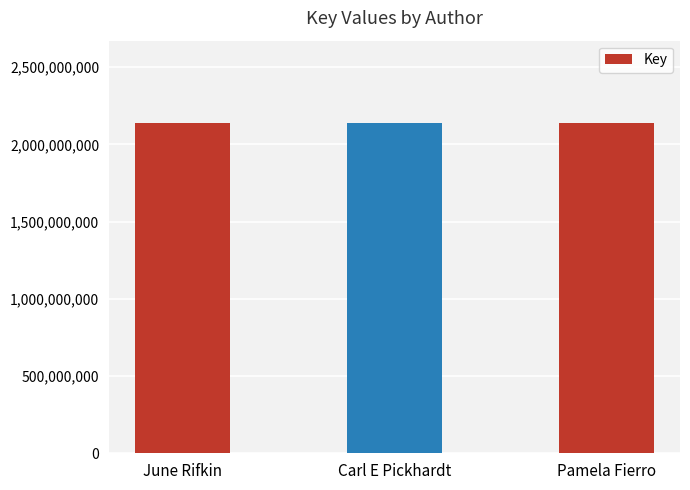

The chart shows a value of 3838781258 at Pamela Fierro. True or false?

False